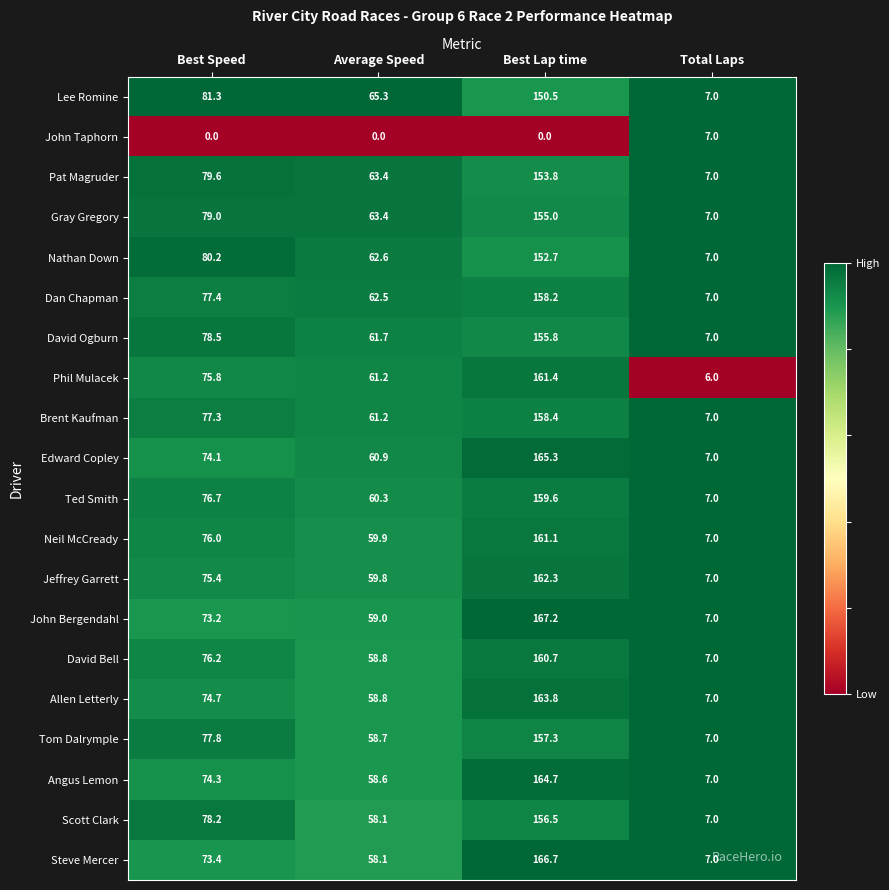

What is the total value across all series at Best Lap time?

3031.0